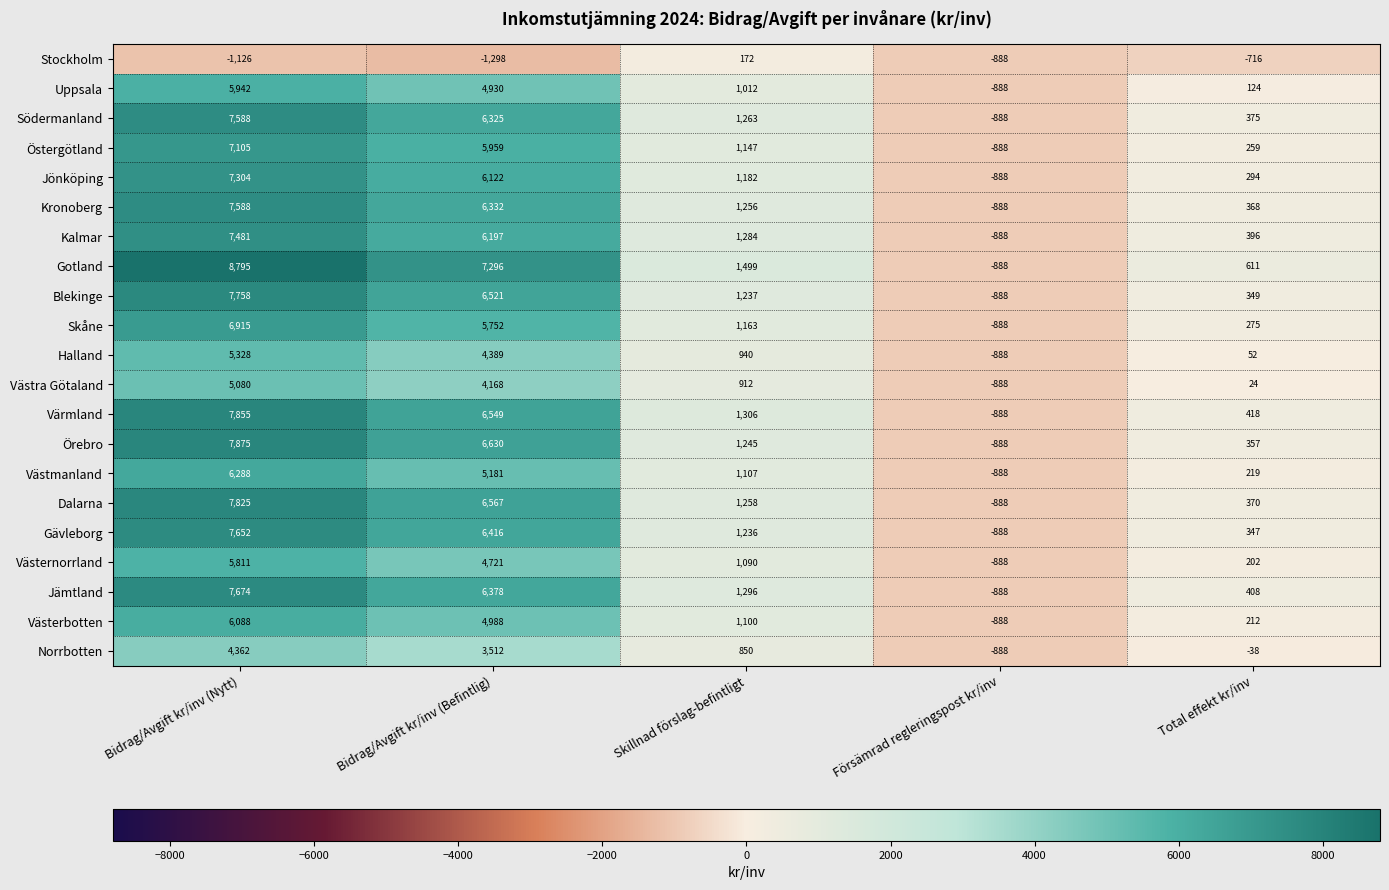

What is the difference between the second highest and second lowest values in the Stockholm series?

410